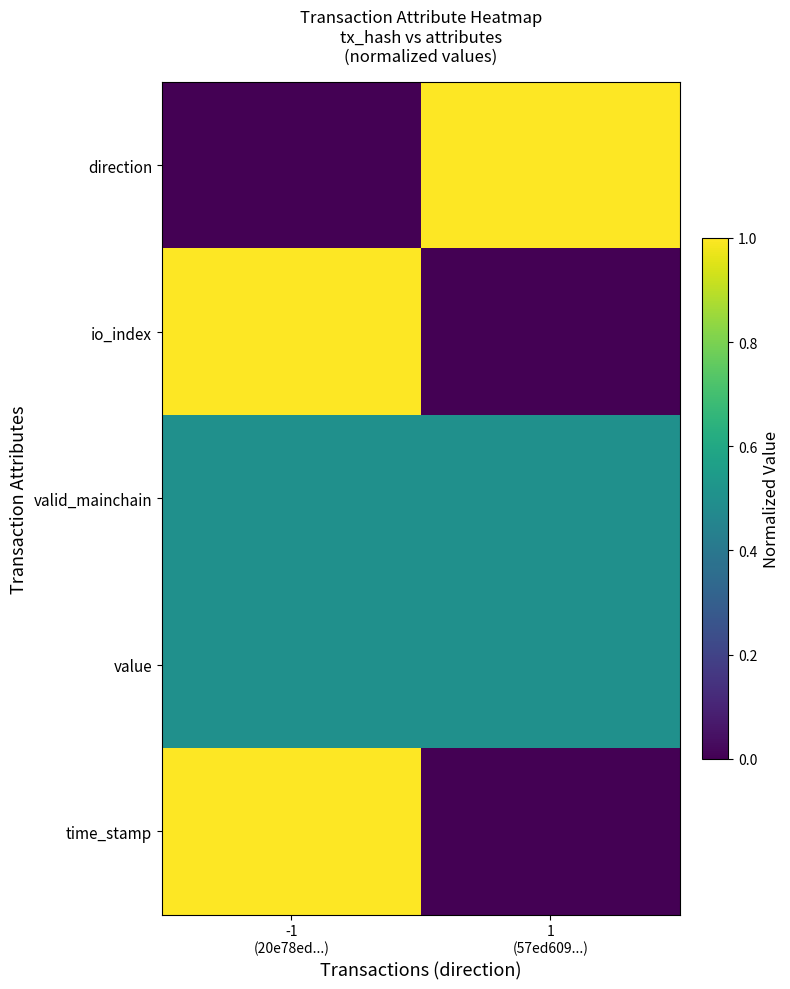

Which series has the widest spread of values?

direction